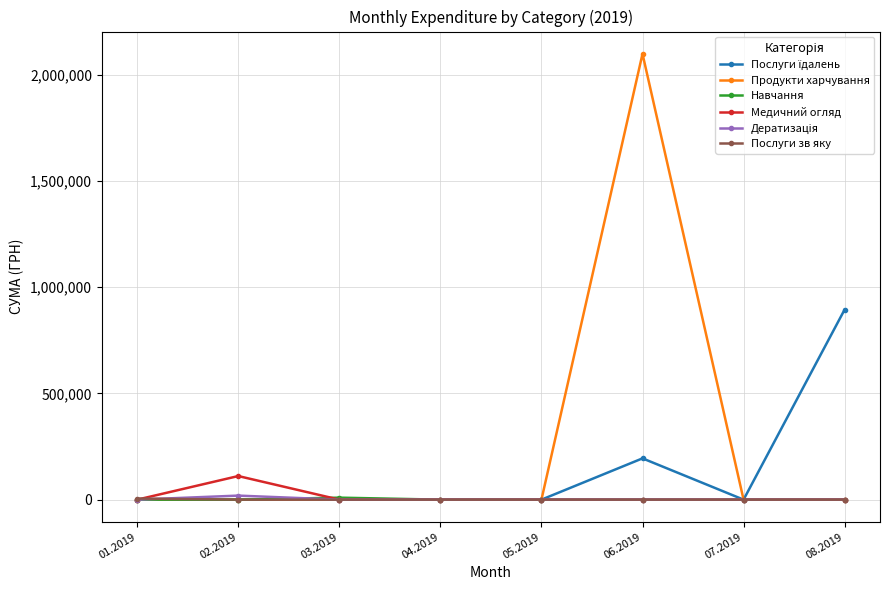

Which series has the largest total across all categories?

Продукти харчування